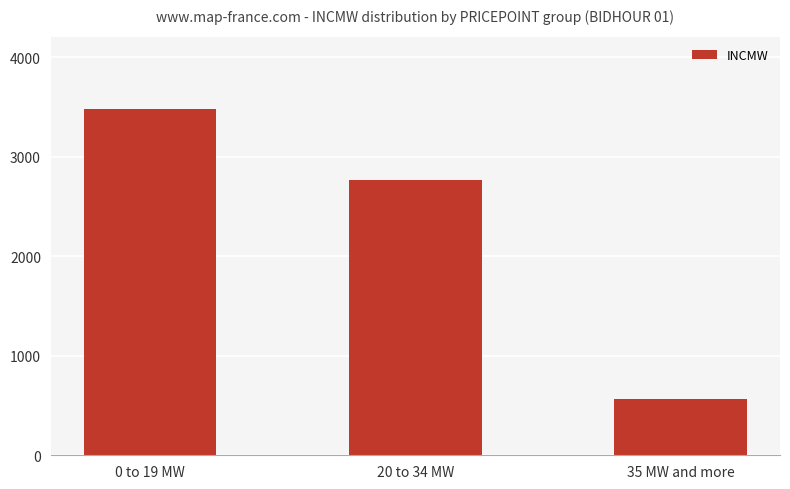

List the labels in order of value, smallest first.

35 MW and more, 20 to 34 MW, 0 to 19 MW